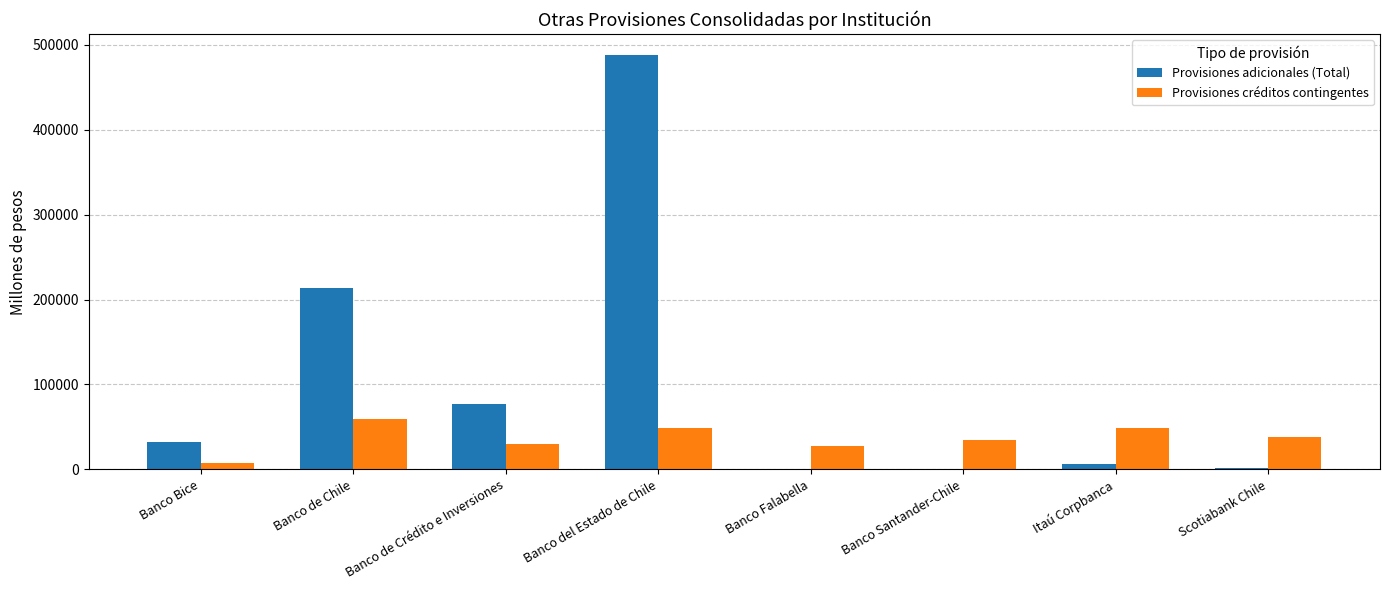

Between Banco del Estado de Chile and Scotiabank Chile, which series saw the biggest shift?

Provisiones adicionales (Total)